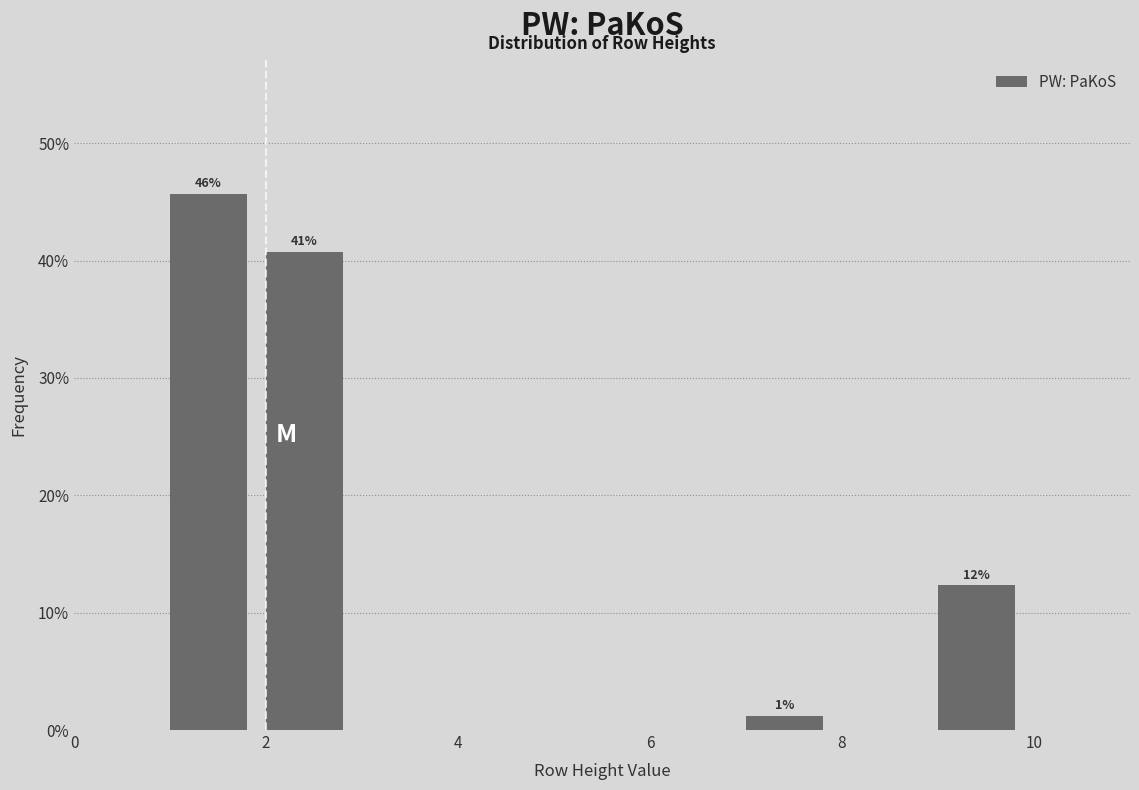

Which range on the x-axis has the tallest bar?

1 to 2